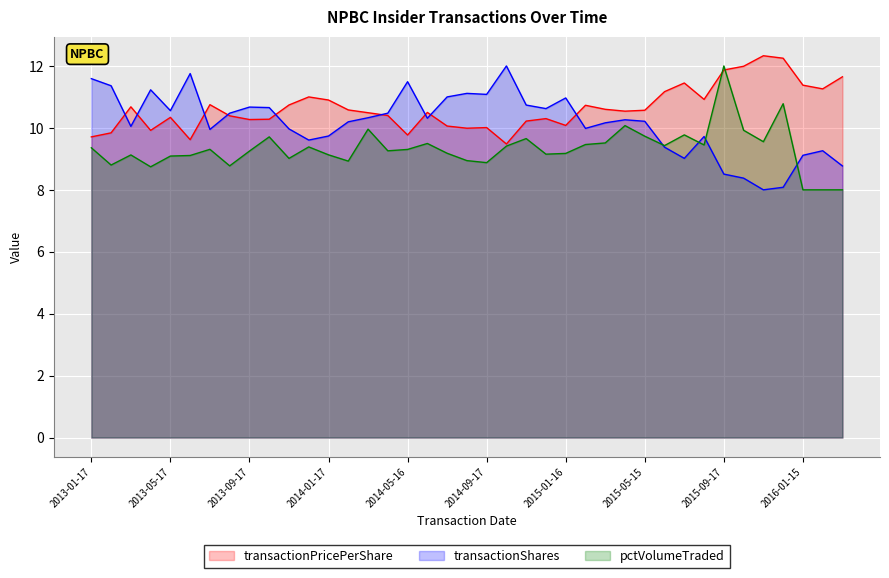

What is the label of the 26th point from the left?

2015-02-17